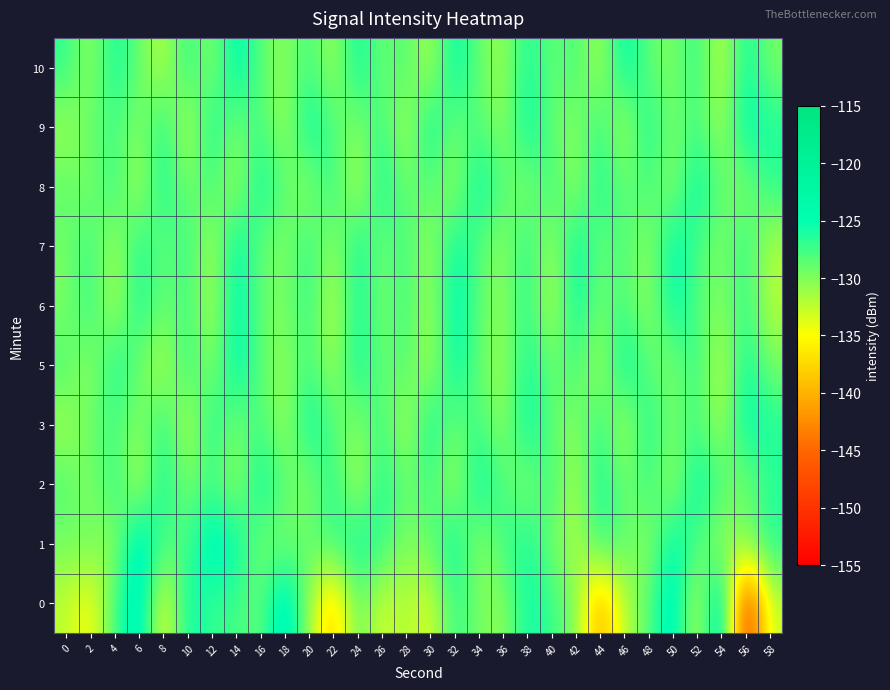

What is the minimum value shown in the chart?

-150.7